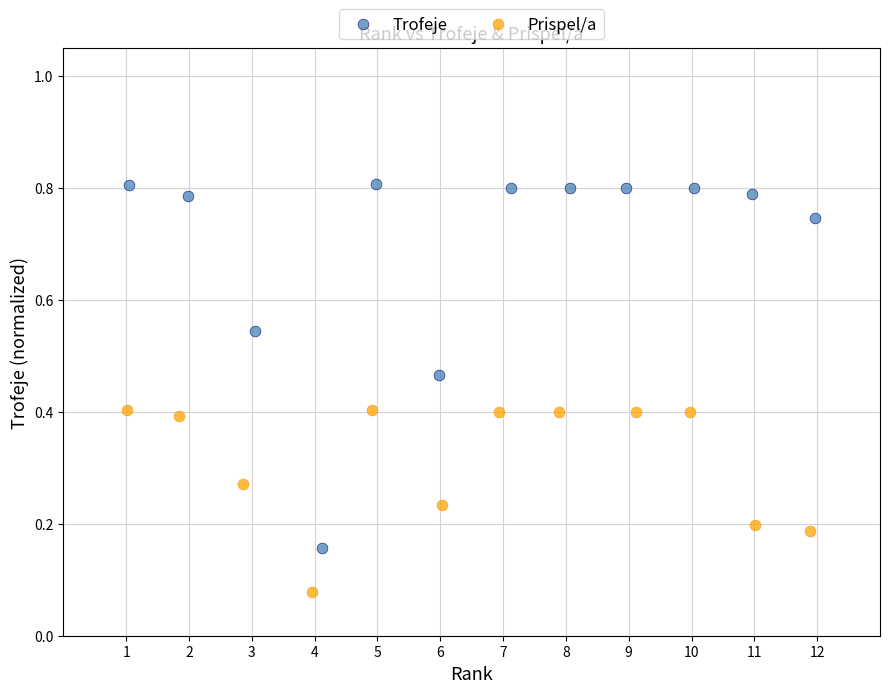

Which series contains the lowest Y value?

Prispel/a